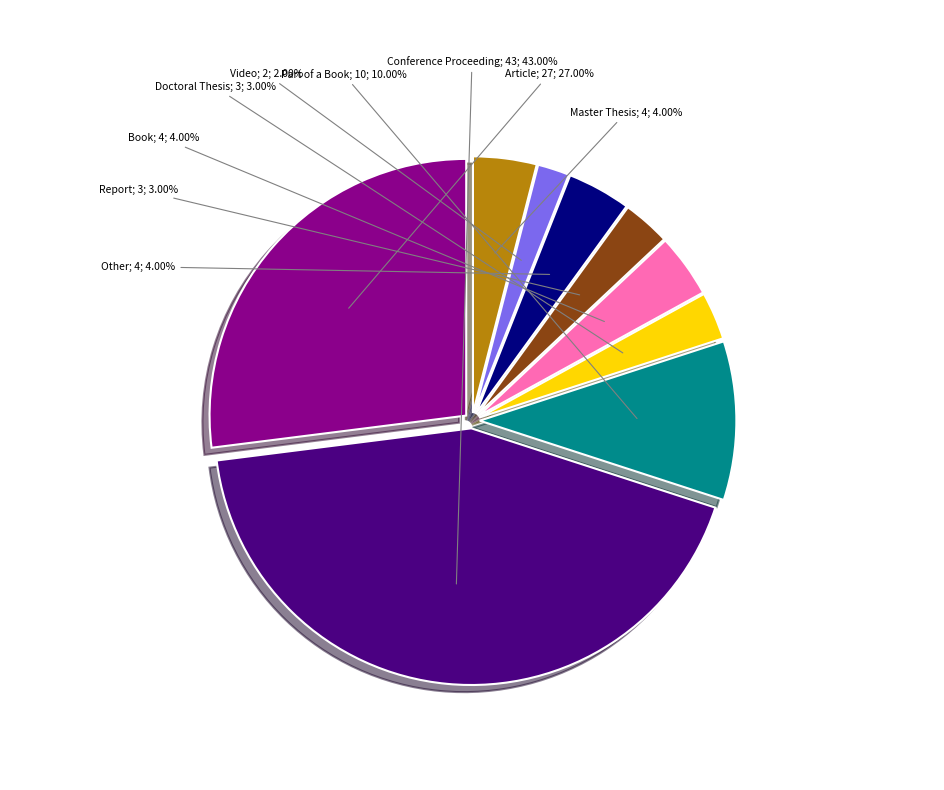

Is there any slice that represents more than half of the pie?

No